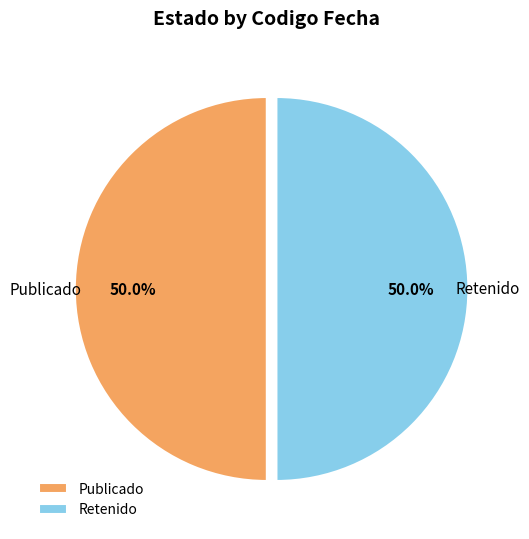

Count the number of slices in the pie.

2